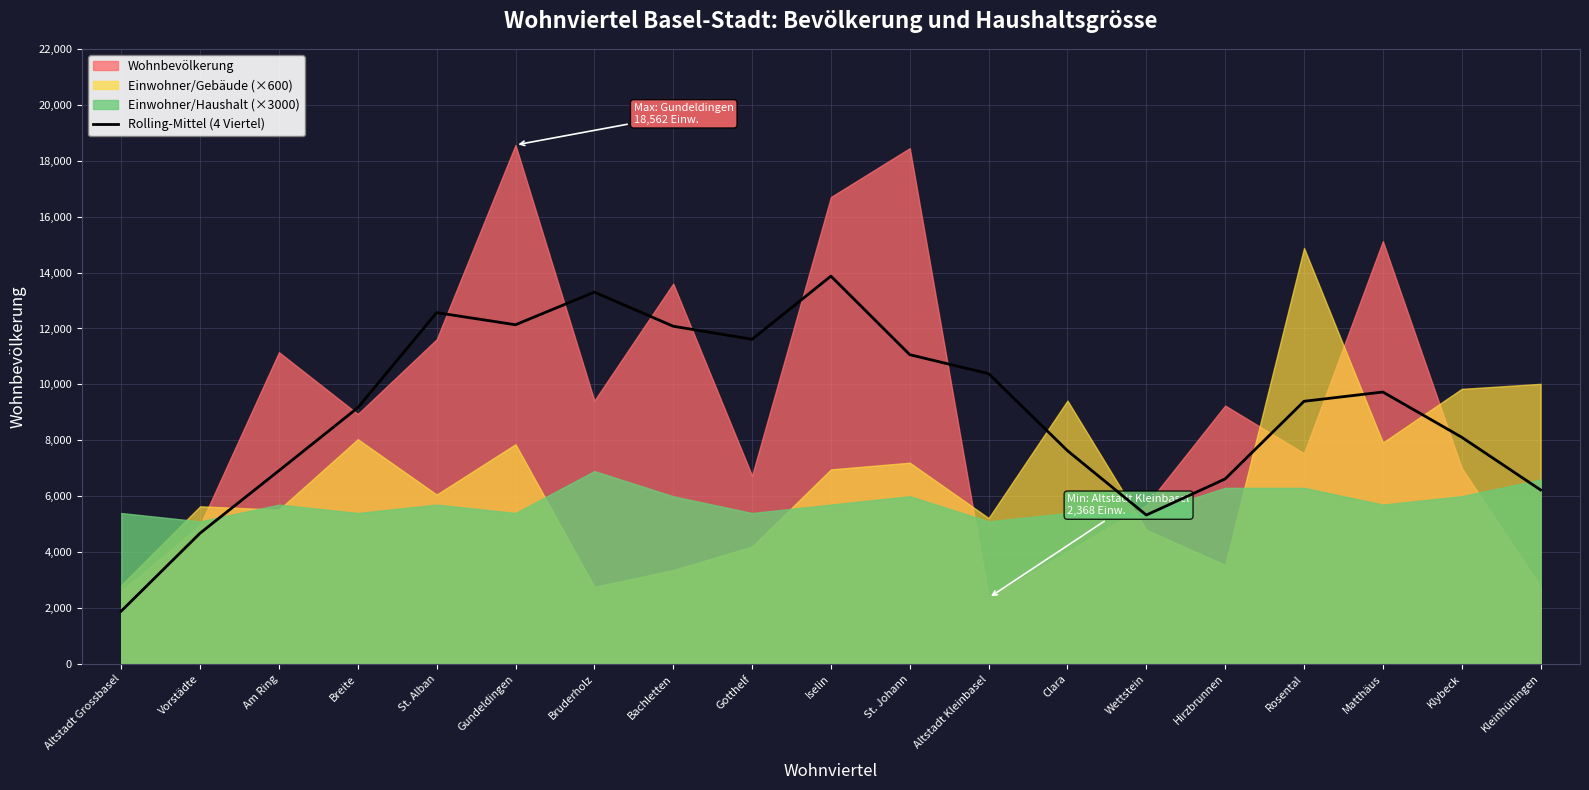

Is it true that Rolling-Mittel (4 Viertel) equals 7205.4 at Wettstein?

False